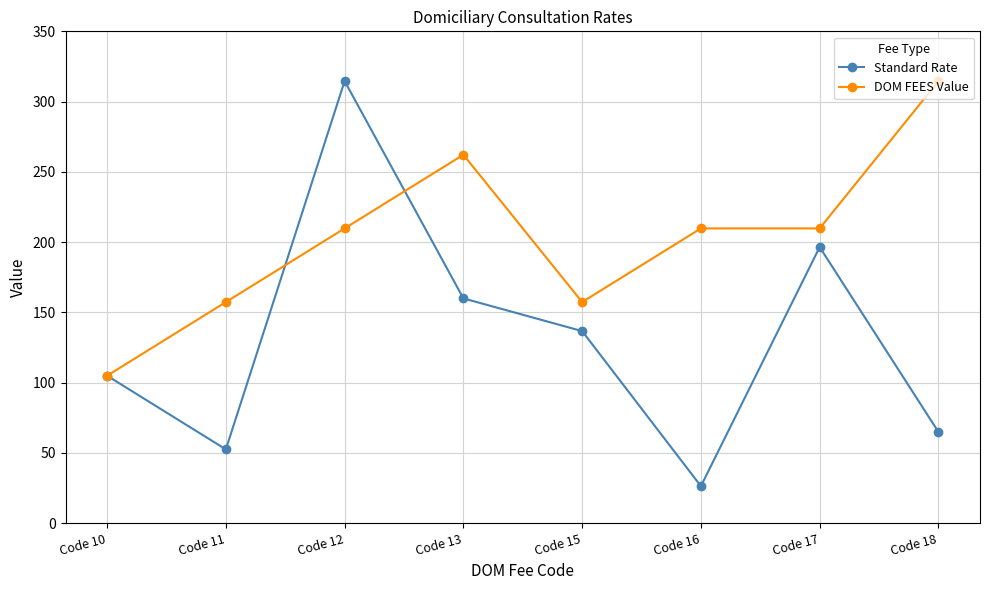

What is the difference between the DOM FEES Value values at Code 18 and Code 10?

209.7